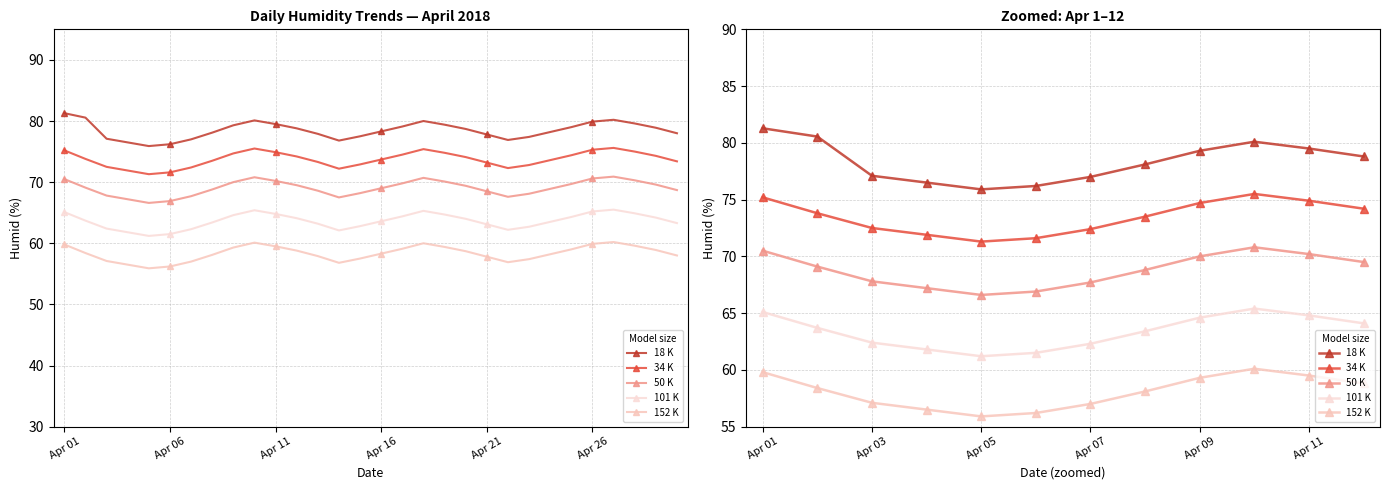

At how many categories does at least one series exceed 78?

7